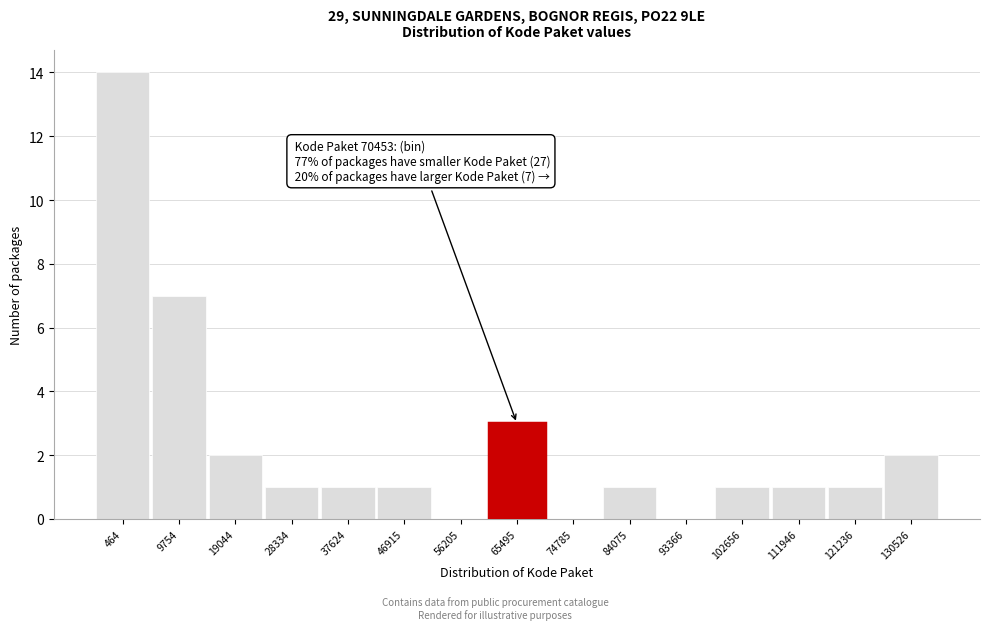

Reading left to right, transcribe all the data shown in this chart.

464=14	9754=7	19044=2	28334=1	37624=1	46915=1	56205=0	65495=3	74785=0	84075=1	93366=0	102656=1	111946=1	121236=1	130526=2